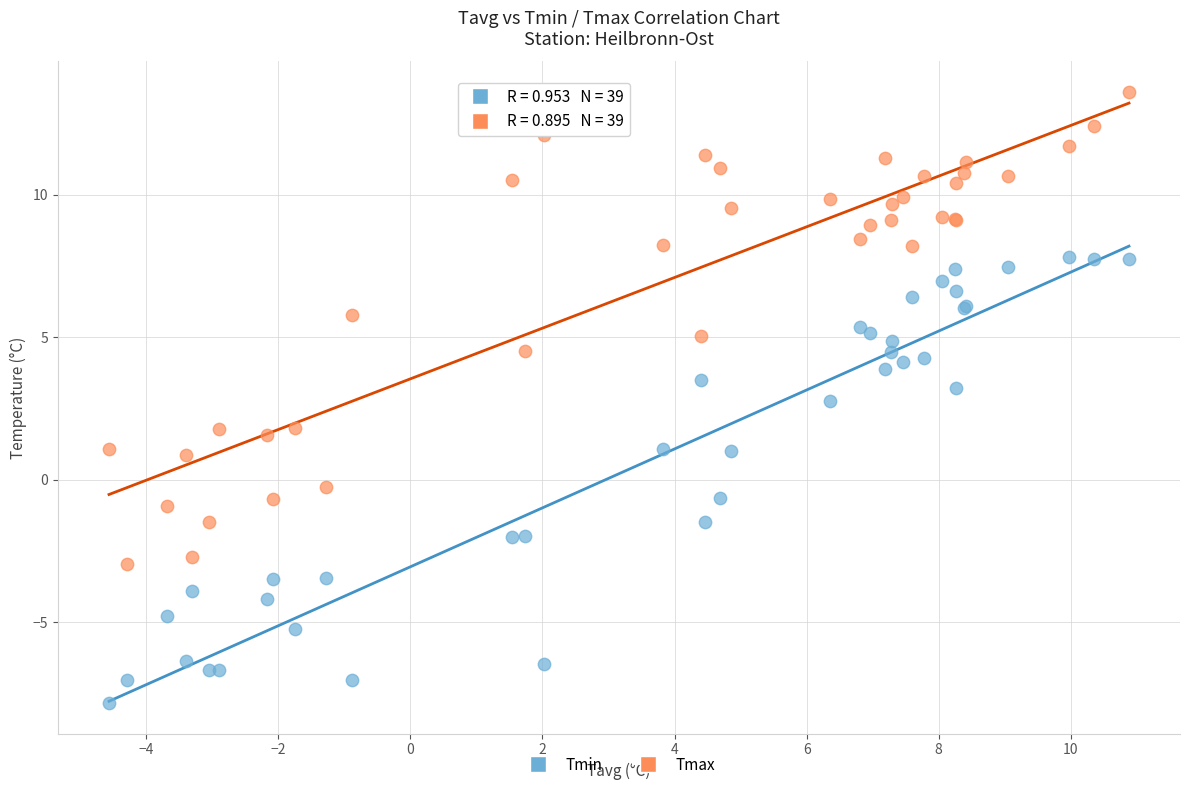

What are all the series names shown in the legend?

Tmin, Tmax